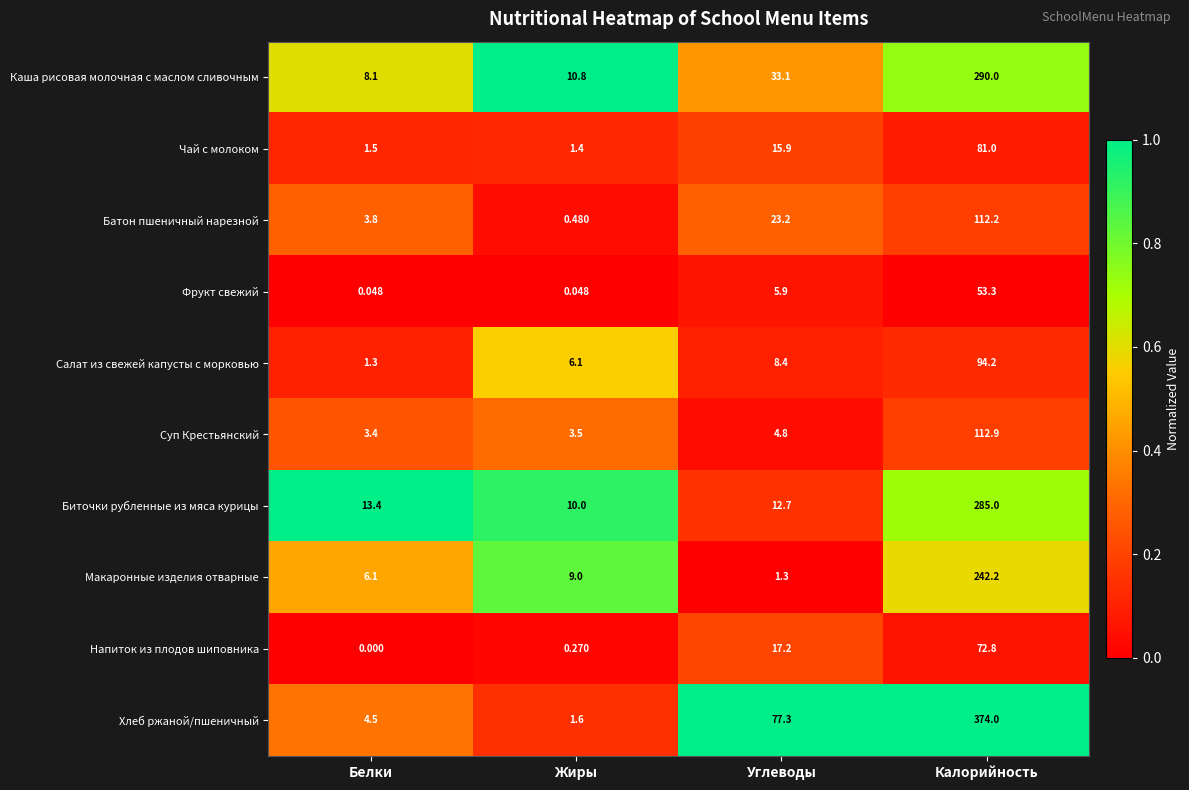

What is the difference between the highest and lowest values at Белки?

13.4